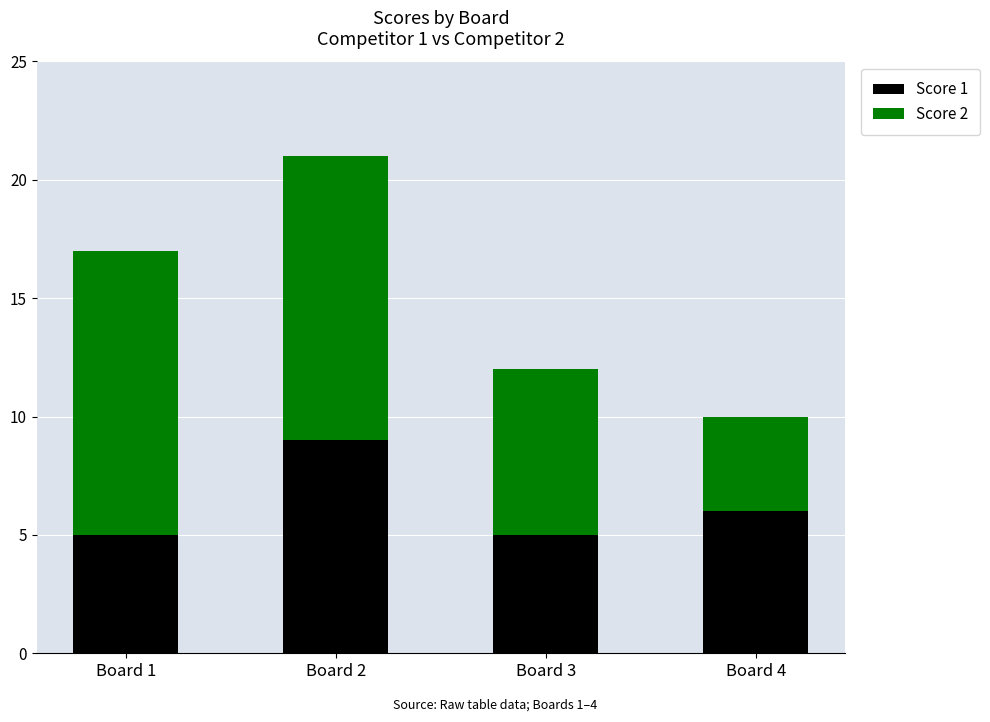

The value of Score 1 at Board 4 is 11. True or false?

False